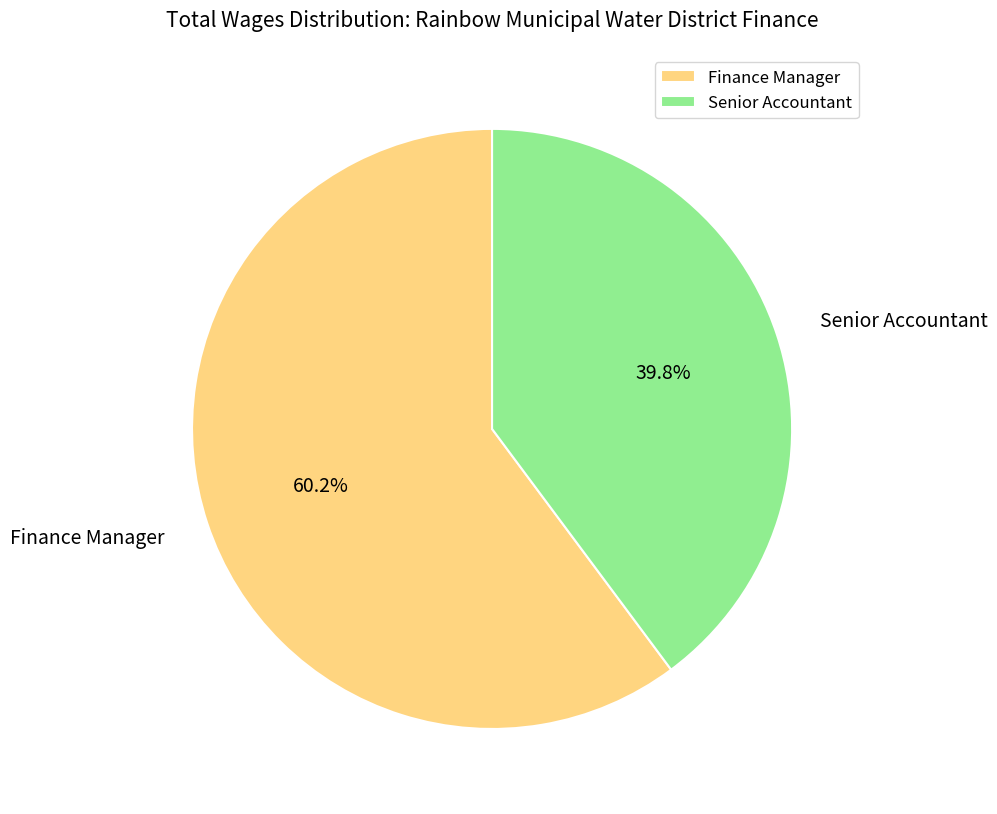

Is Senior Accountant the majority of the pie?

No